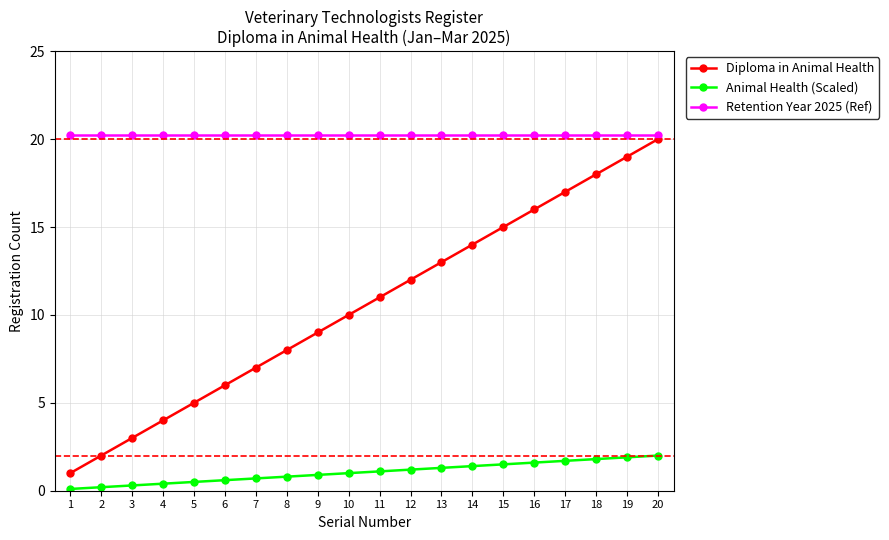

Does the chart have visible grid lines?

Yes